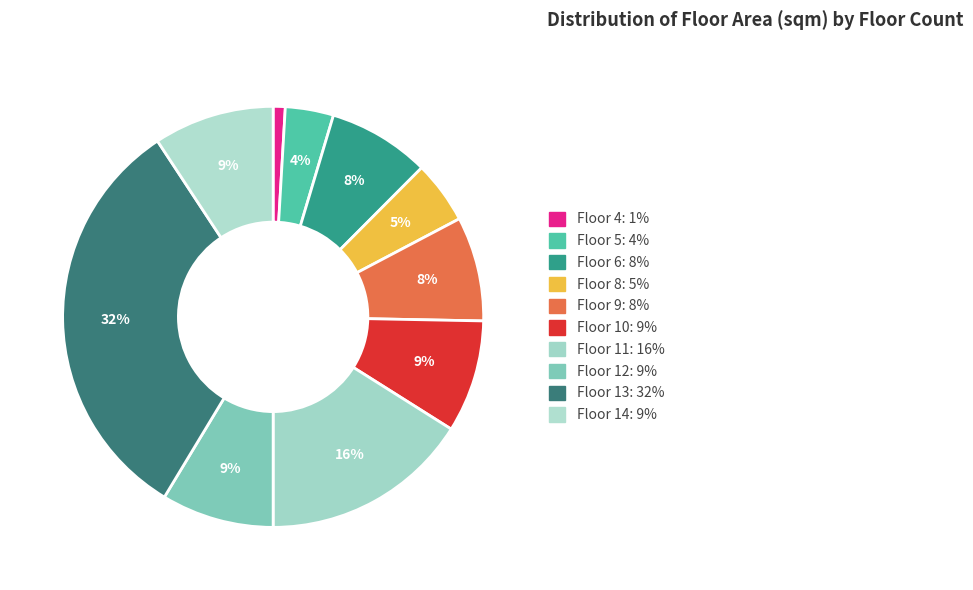

How many slices are in this pie chart?

10